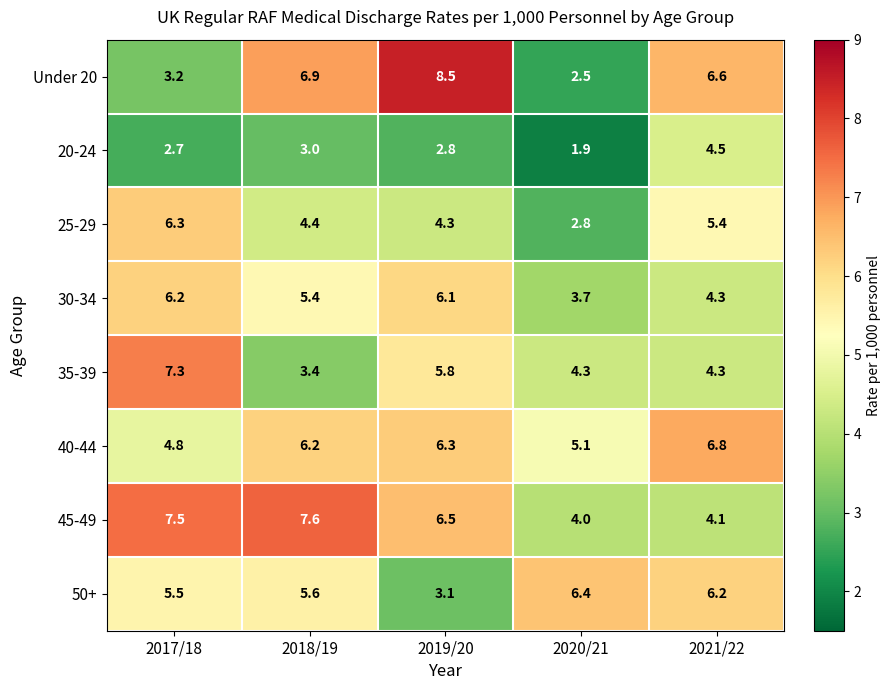

Which series has the largest total across all categories?

45-49